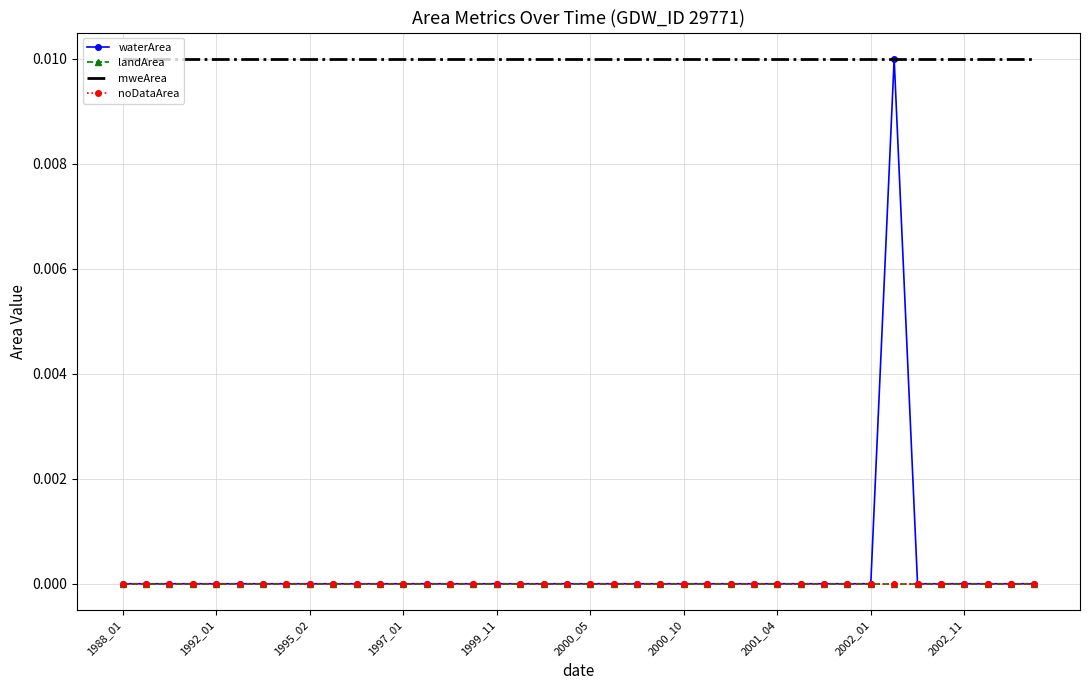

Which series has the largest total across all categories?

mweArea